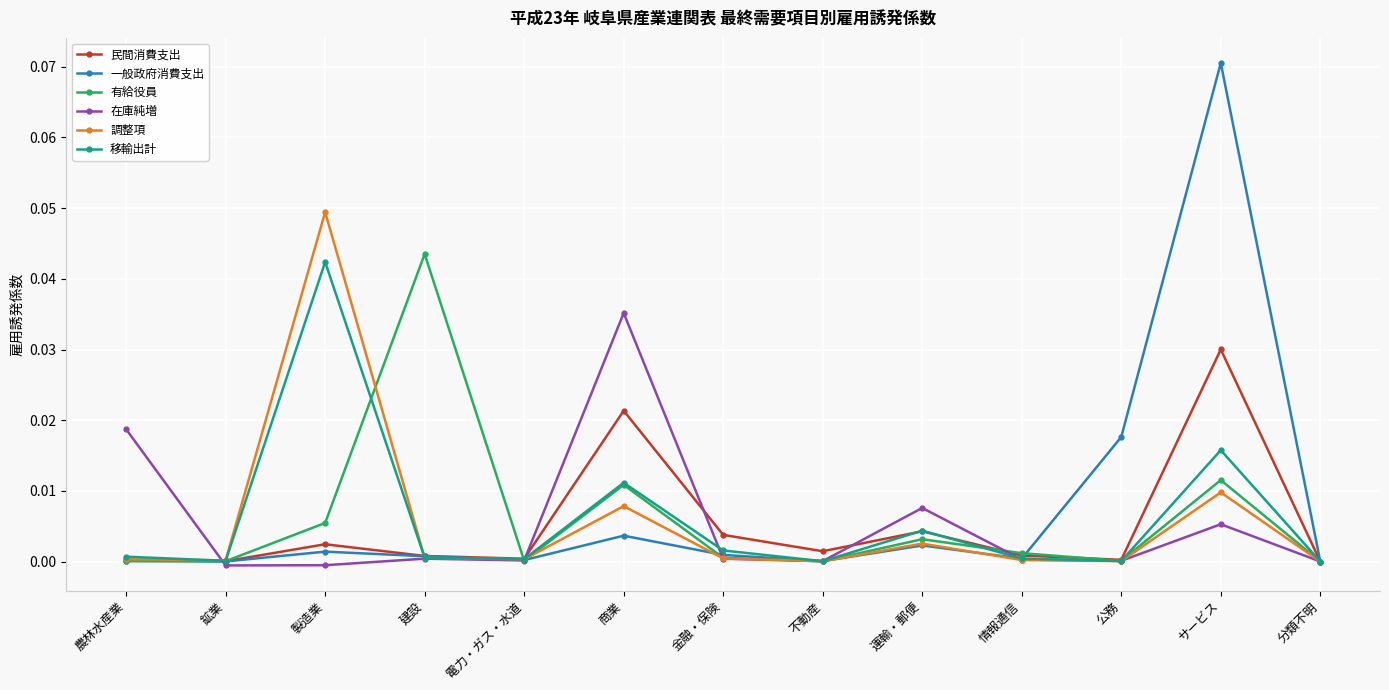

At which category does 移輸出計 reach its first local peak?

製造業